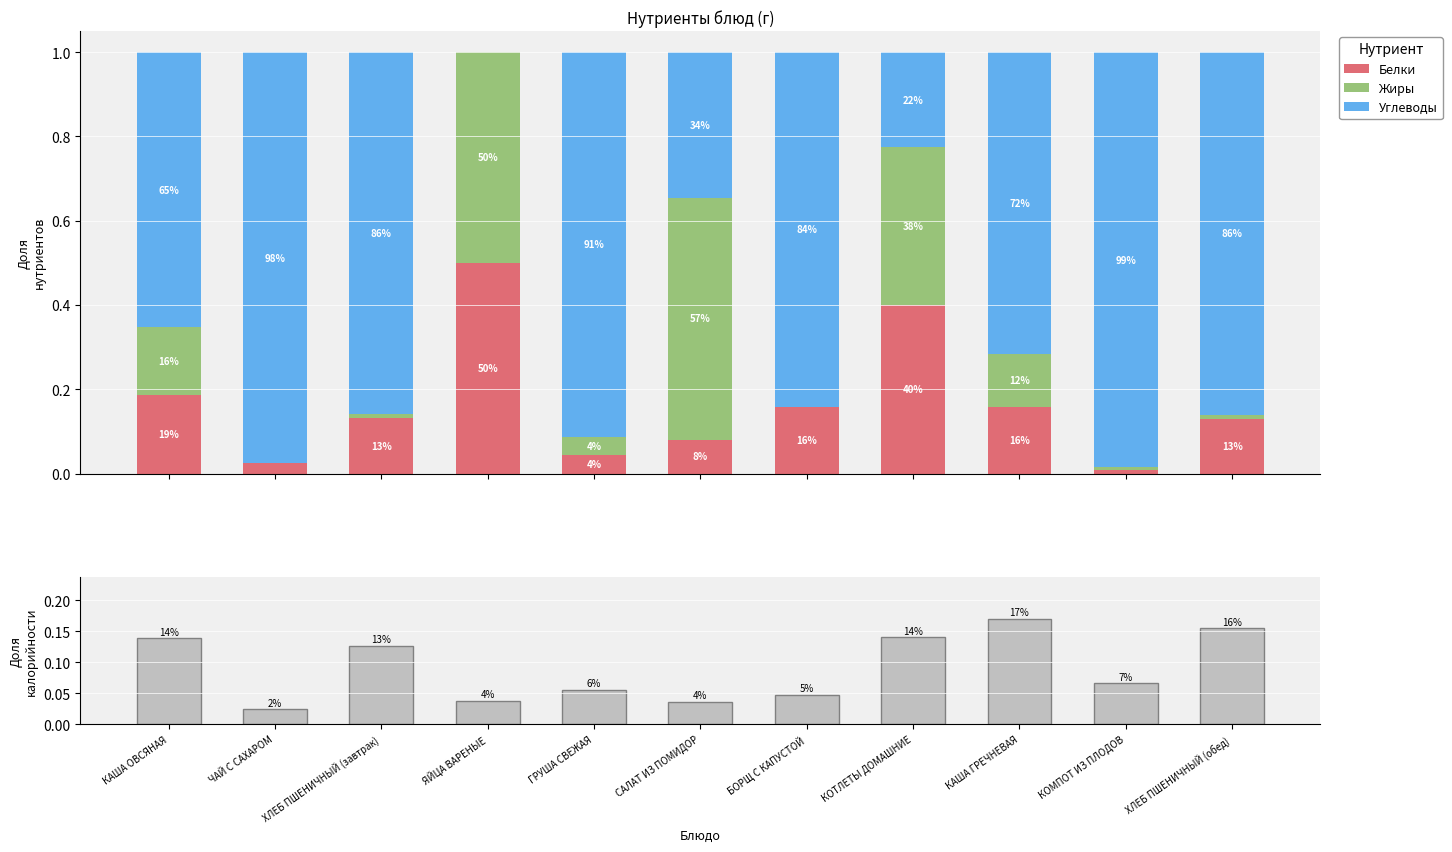

How many distinct data groups are displayed?

4